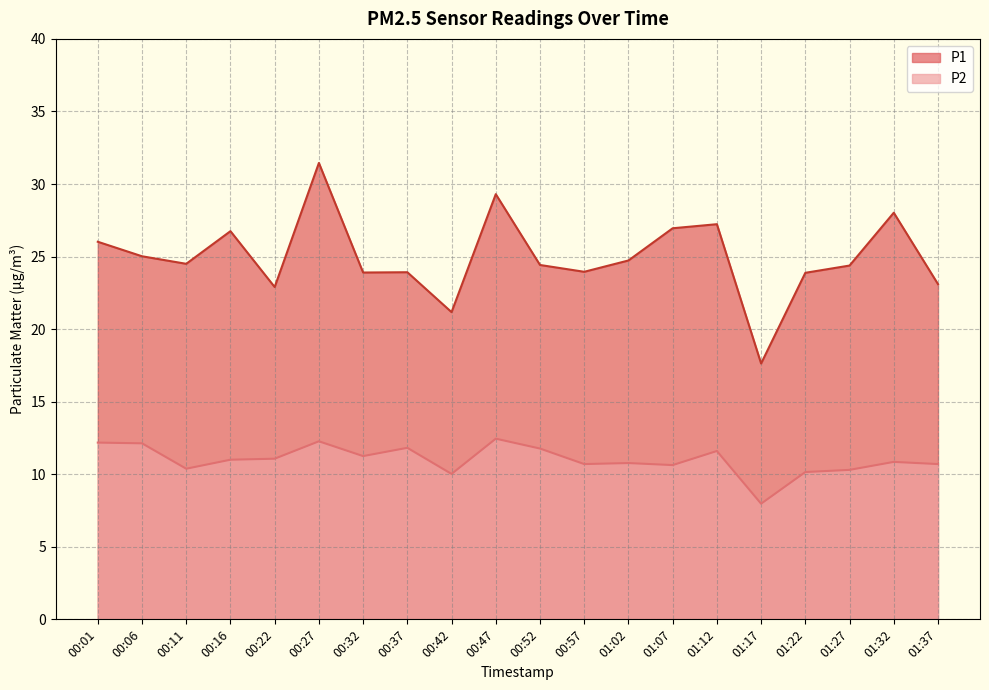

Which series has the largest total across all categories?

P1